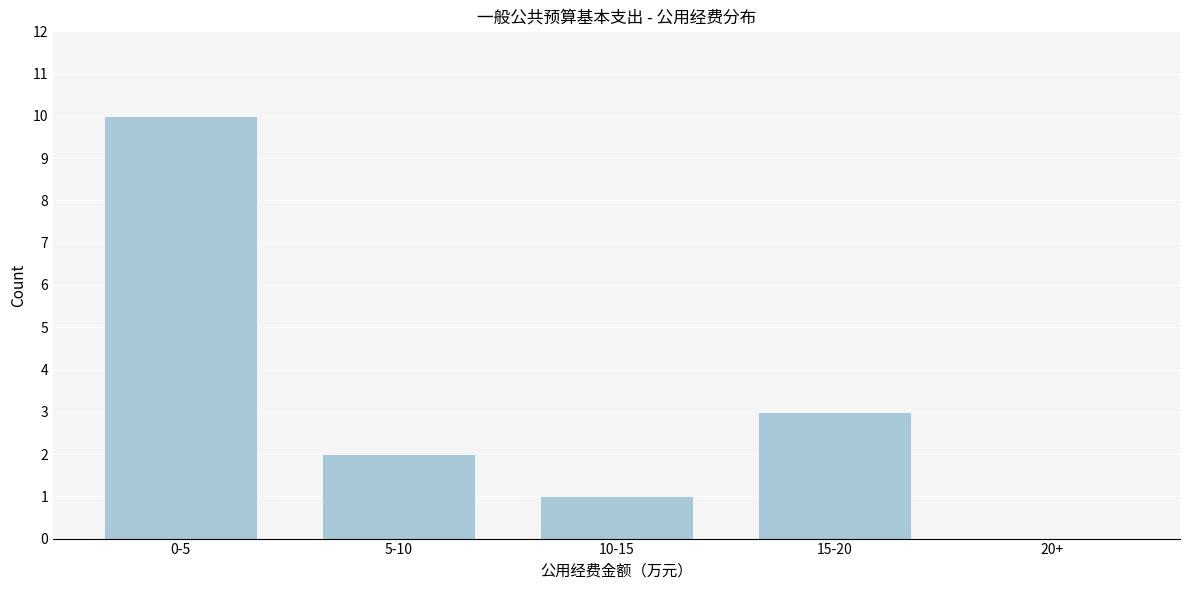

Reading right to left, extract all data points from this chart.

20+=0	15-20=3	10-15=1	5-10=2	0-5=10